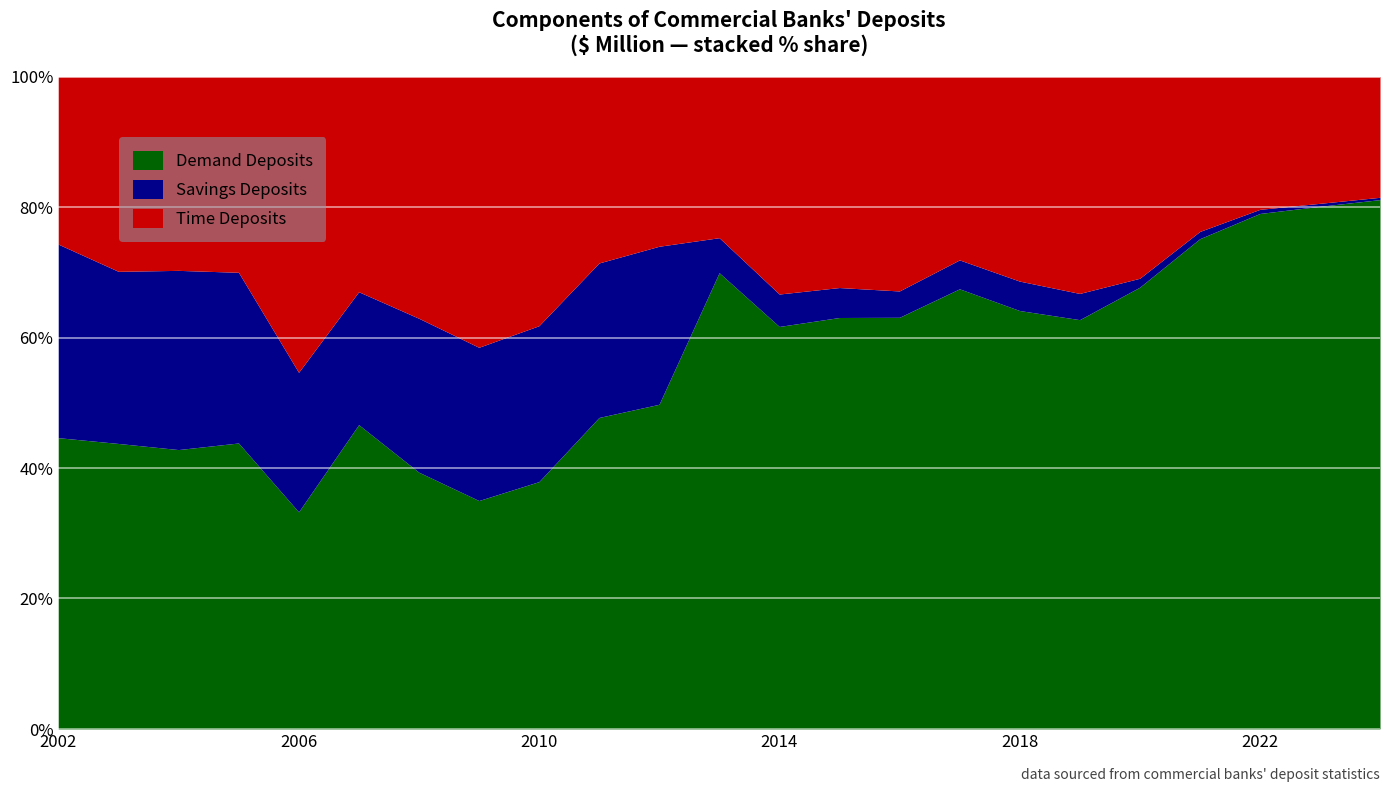

List the series in order of their overall mean, lowest first.

Savings Deposits, Time Deposits, Demand Deposits